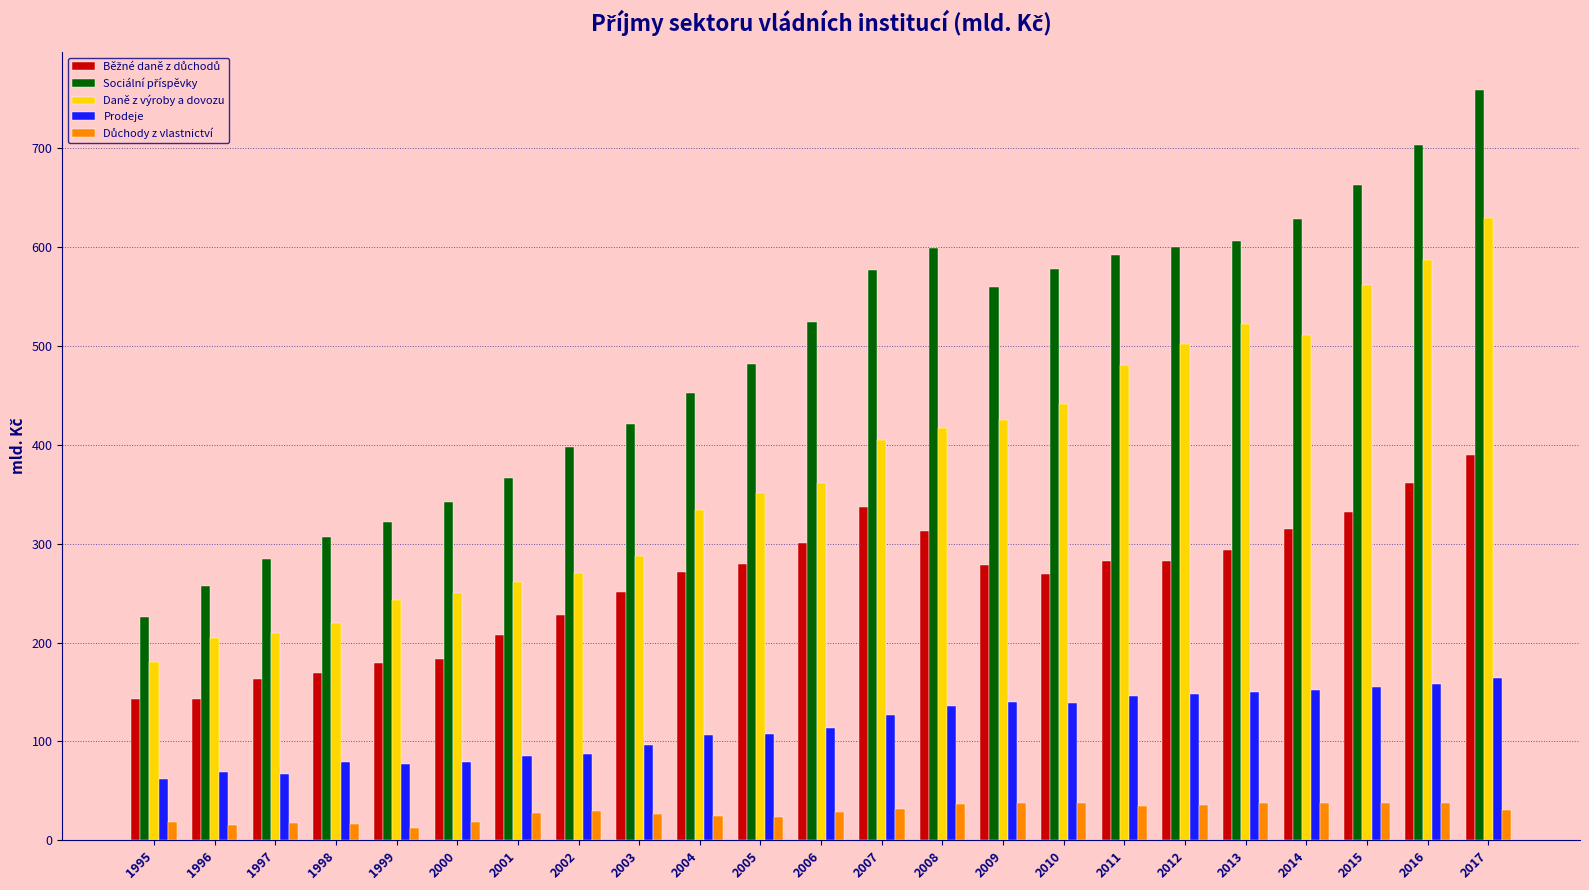

What is the total value across all series at 2010?

1464.4